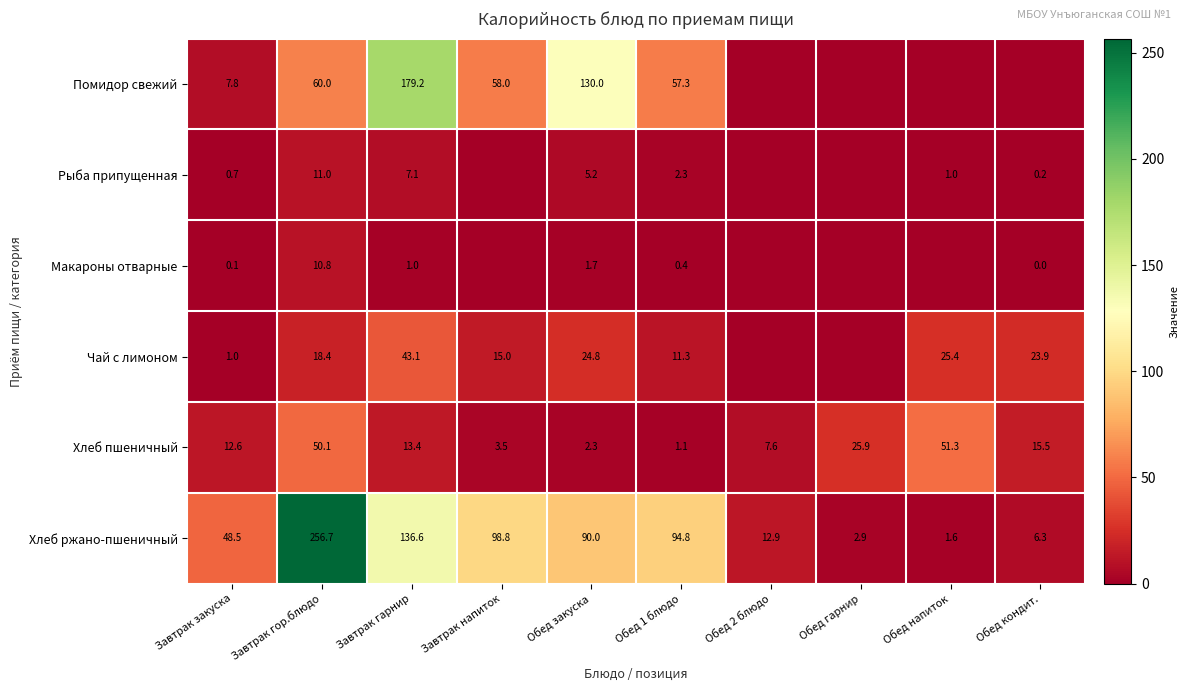

Is it true that Чай с лимоном equals 19.3 at Завтрак гарнир?

False